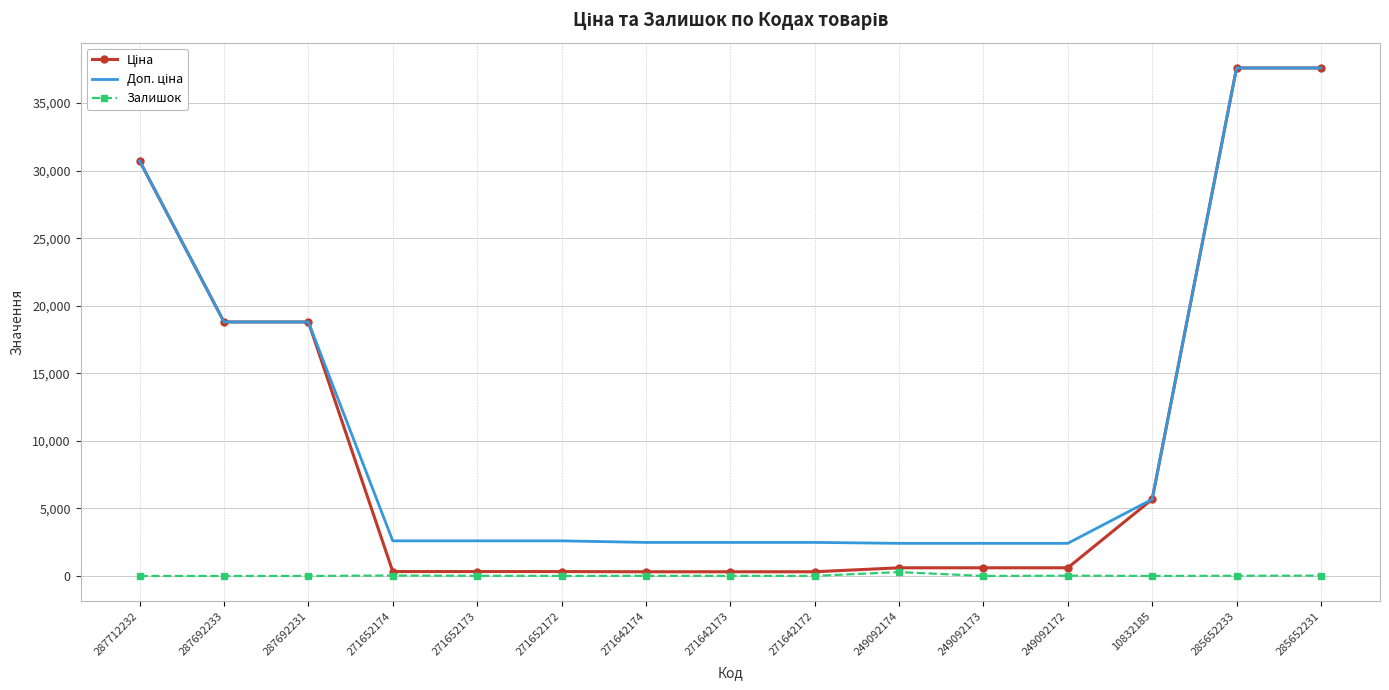

What is the greatest value displayed?

37593.6